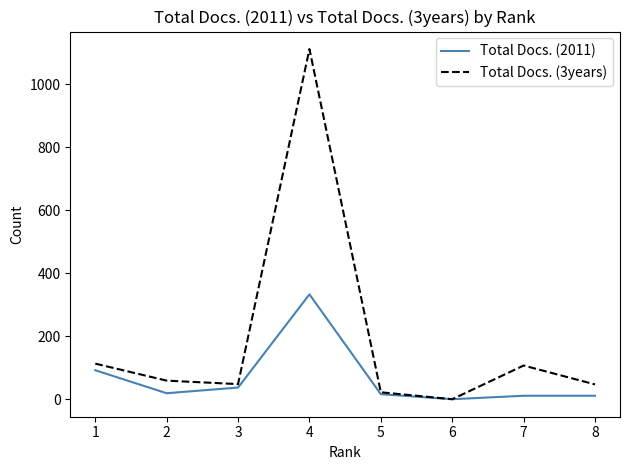

Rank the series by their maximum value, from lowest to highest.

Total Docs. (2011), Total Docs. (3years)